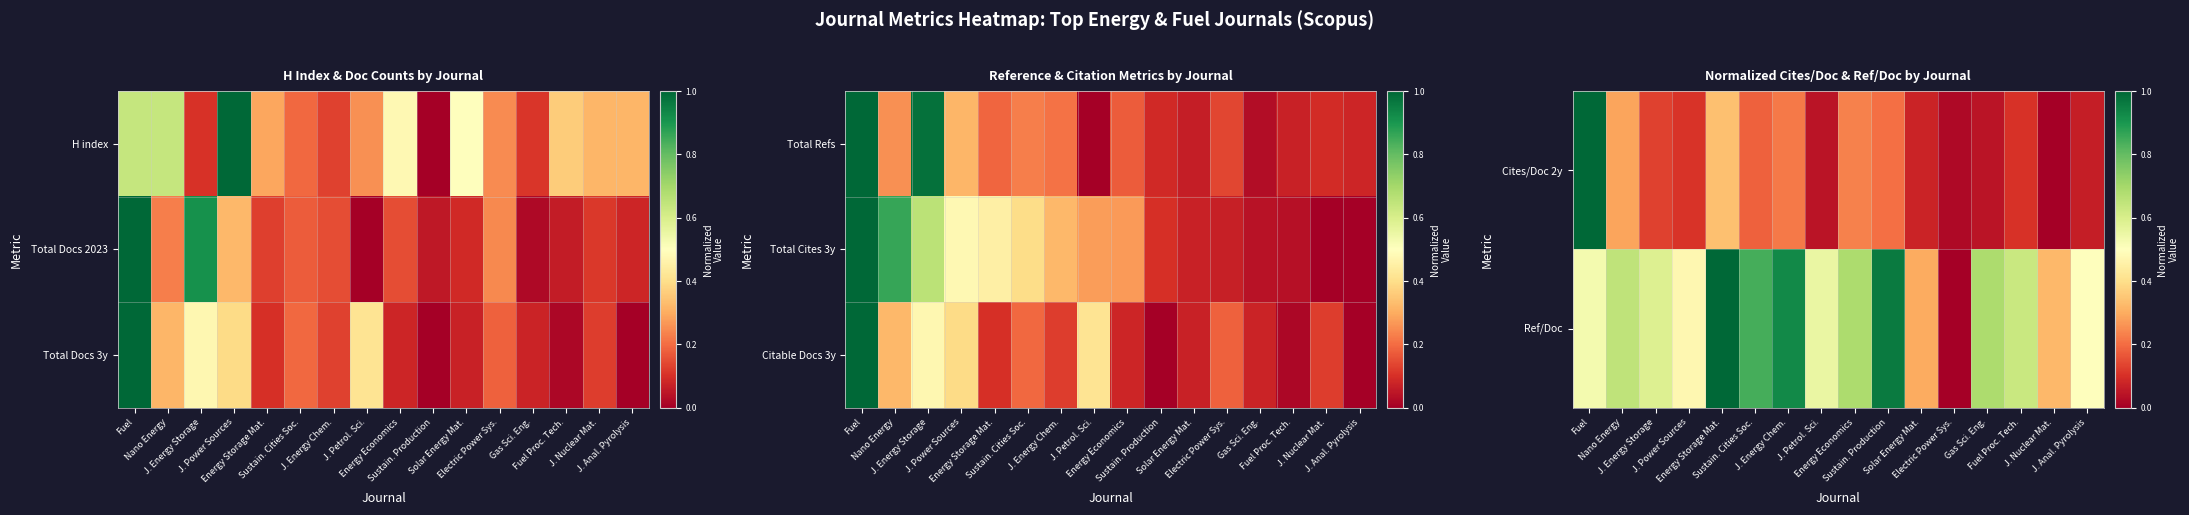

Which label corresponds to the smallest value in the chart?

J. Nuclear Mat.